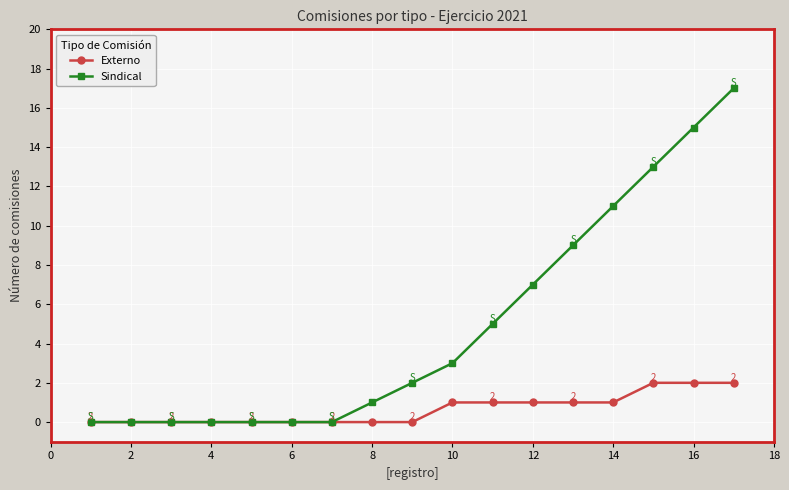

Does the chart have visible grid lines?

Yes